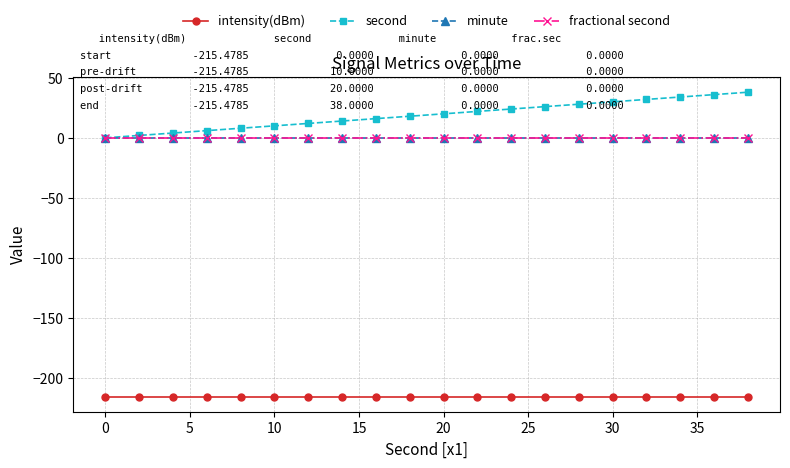

What is the sum of all second values?

380.0